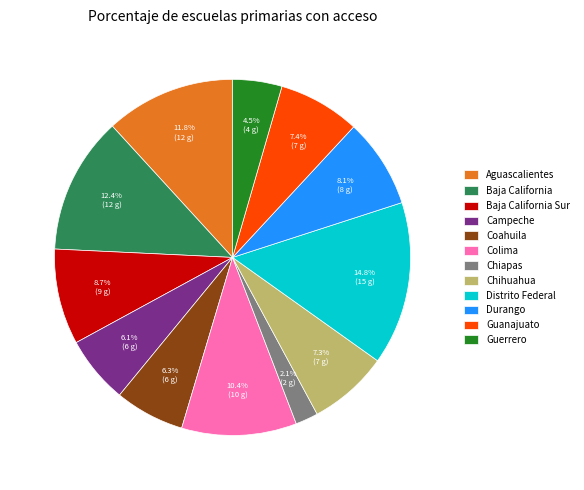

What is the ratio of the value at Guerrero to the value at Campeche?

0.7